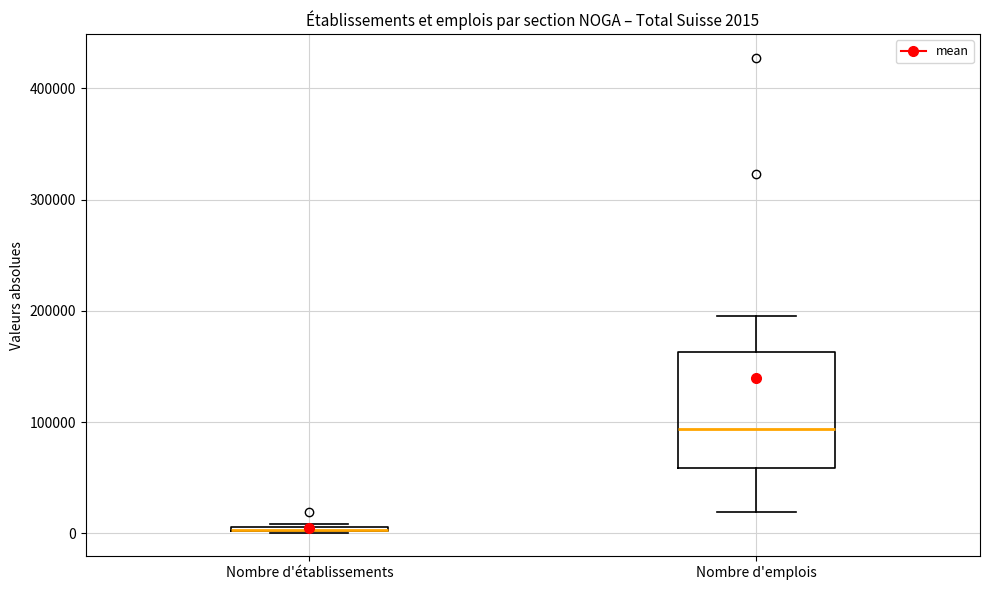

Which box is the tallest, from its lower edge to its upper edge?

Nombre d'emplois